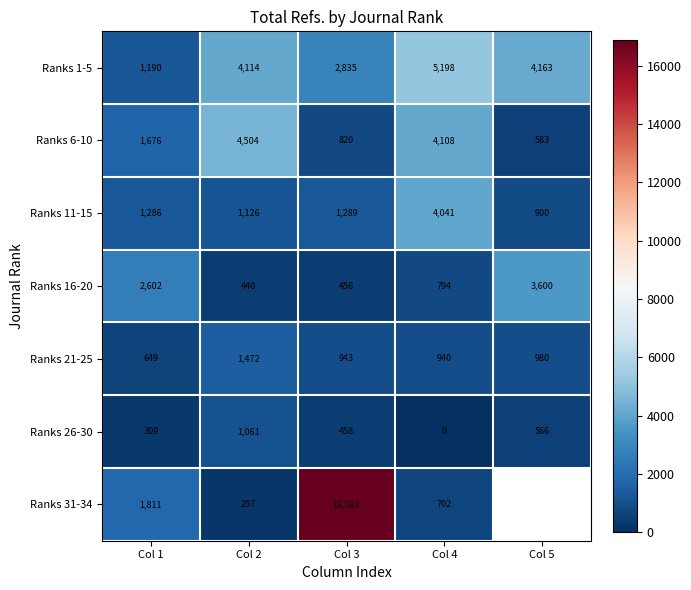

How many distinct data groups are displayed?

7